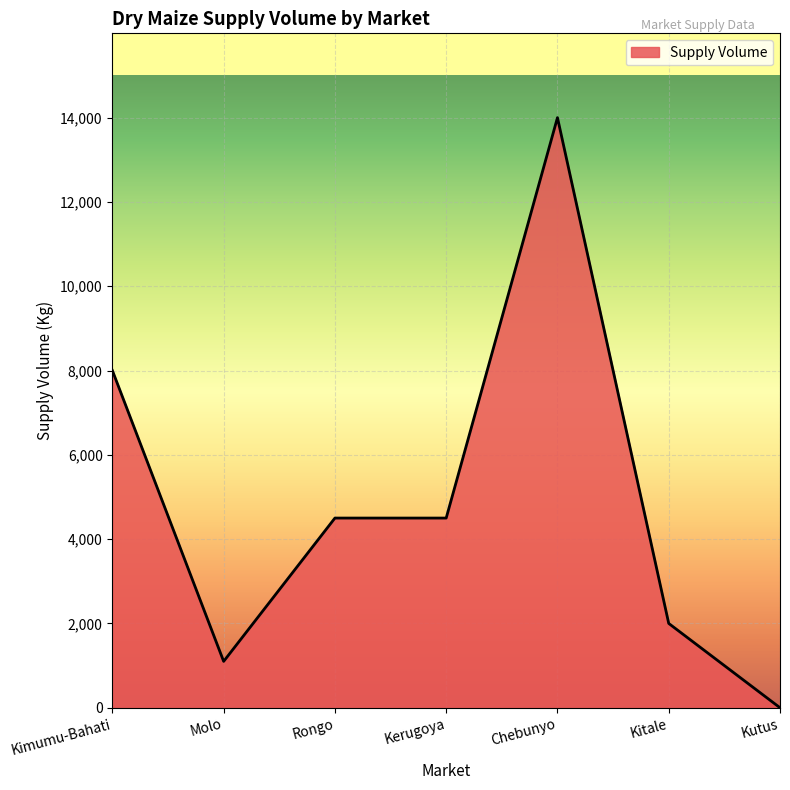

Does the chart have visible grid lines?

Yes